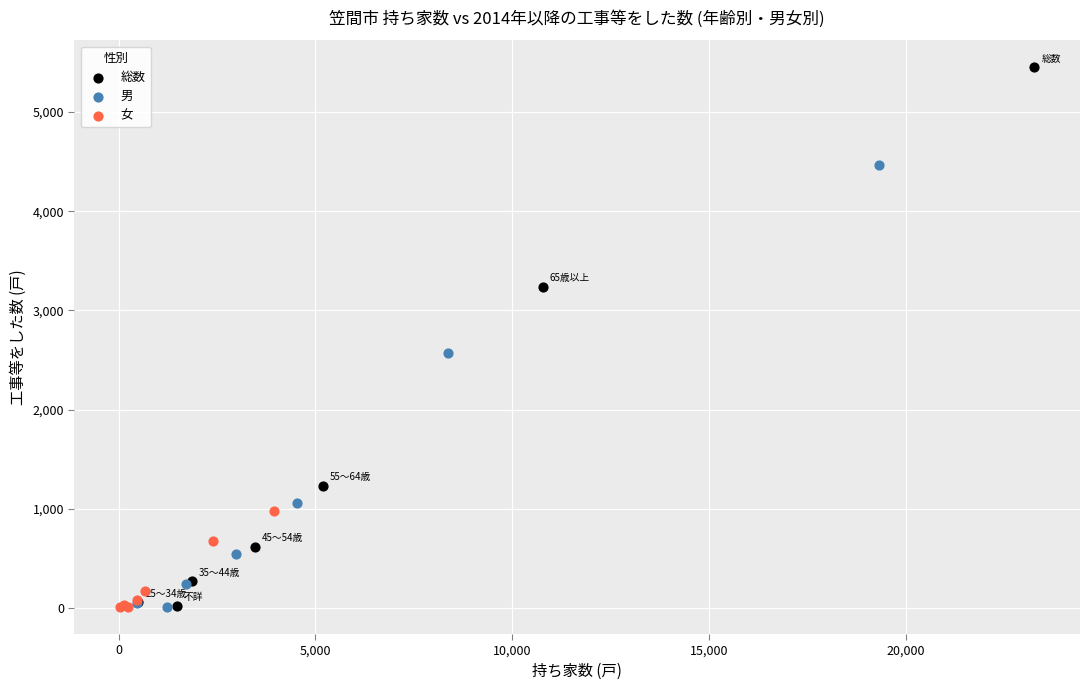

Which series has the widest spread of Y values?

総数